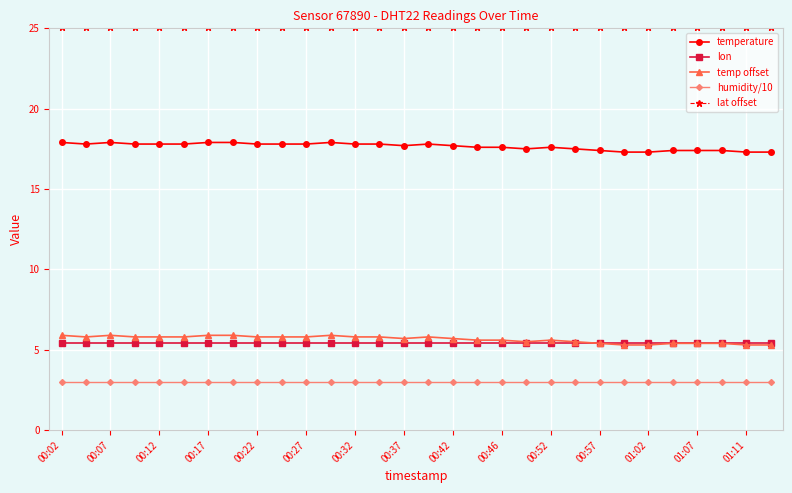

What is the value of the humidity/10 point at the 4th from the left?

3.0